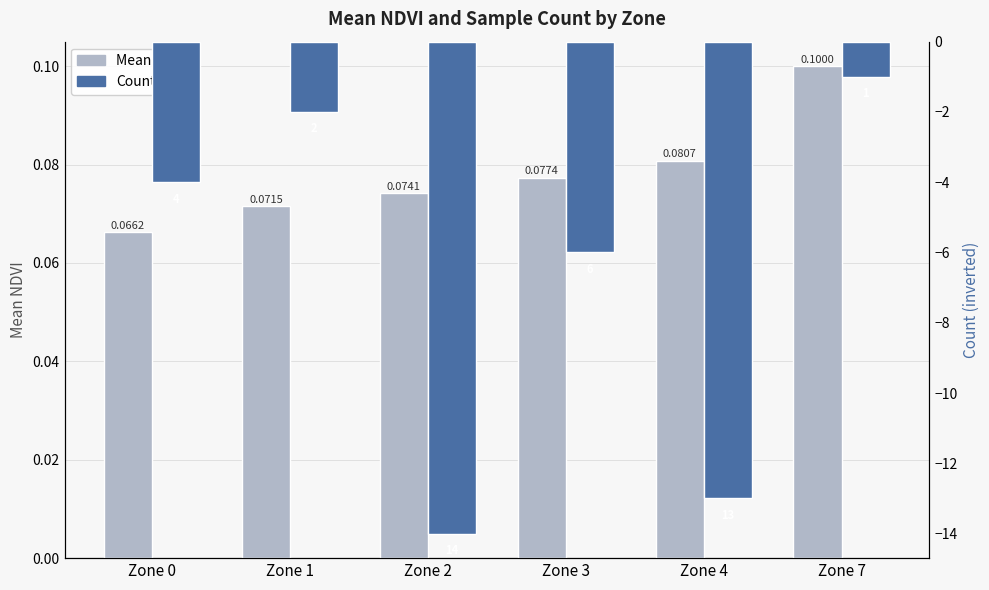

At which label is Mean NDVI closest to 0?

Zone 0